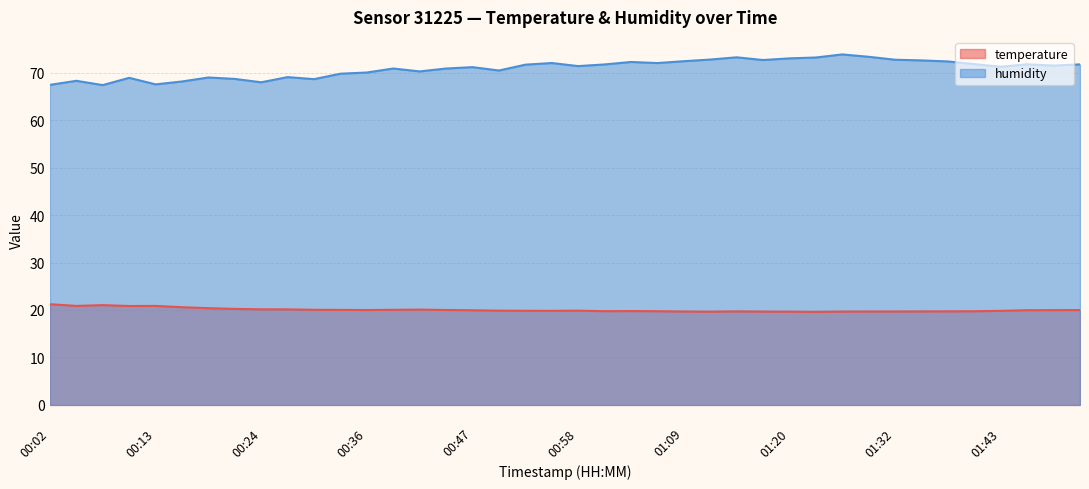

What is the total value across all series at 01:40?

91.5